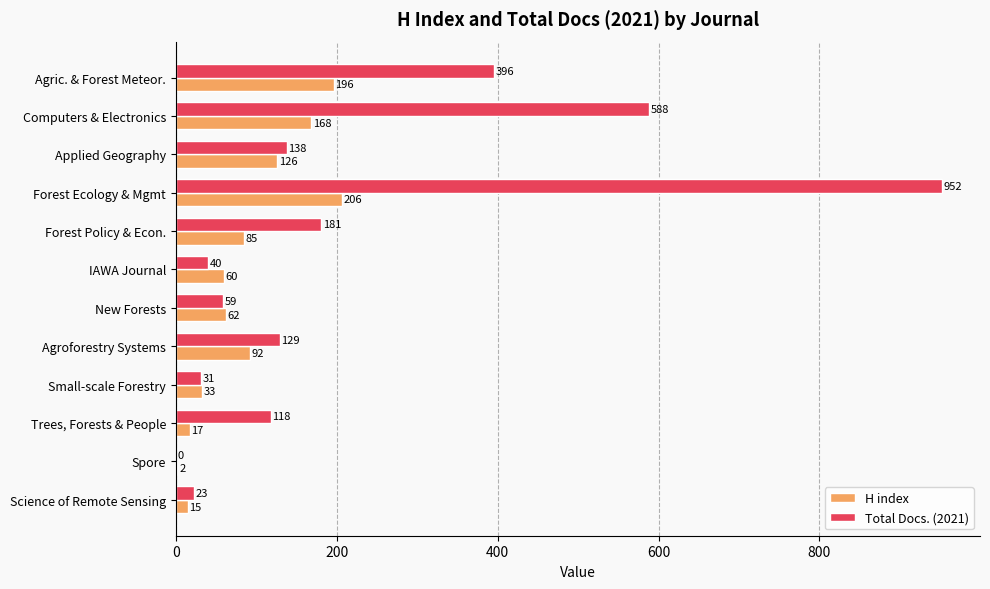

At which category is the sum across all series the highest?

Forest Ecology & Mgmt